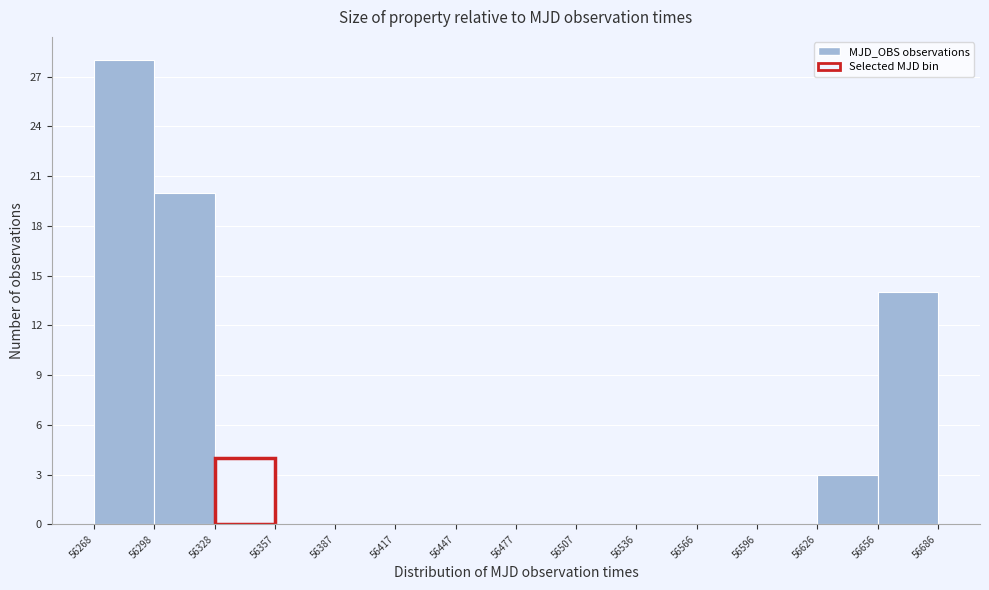

Reading left to right, transcribe this chart: for each bar, give the range it covers on the x-axis and its height. The values are not printed on the chart, so give them approximately, as read against the axis.

56268 to 56298: 28
56298 to 56328: 20
56328 to 56357: 4
56357 to 56387: 0
56387 to 56417: 0
56417 to 56447: 0
56447 to 56477: 0
56477 to 56507: 0
56507 to 56536: 0
56536 to 56566: 0
56566 to 56596: 0
56596 to 56626: 0
56626 to 56656: 3
56656 to 56686: 14